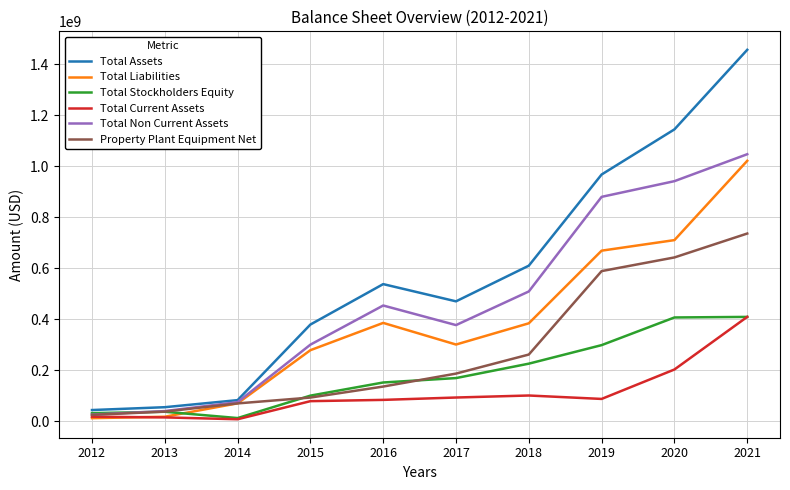

List the series in order of their overall mean, highest first.

Total Assets, Total Non Current Assets, Total Liabilities, Property Plant Equipment Net, Total Stockholders Equity, Total Current Assets